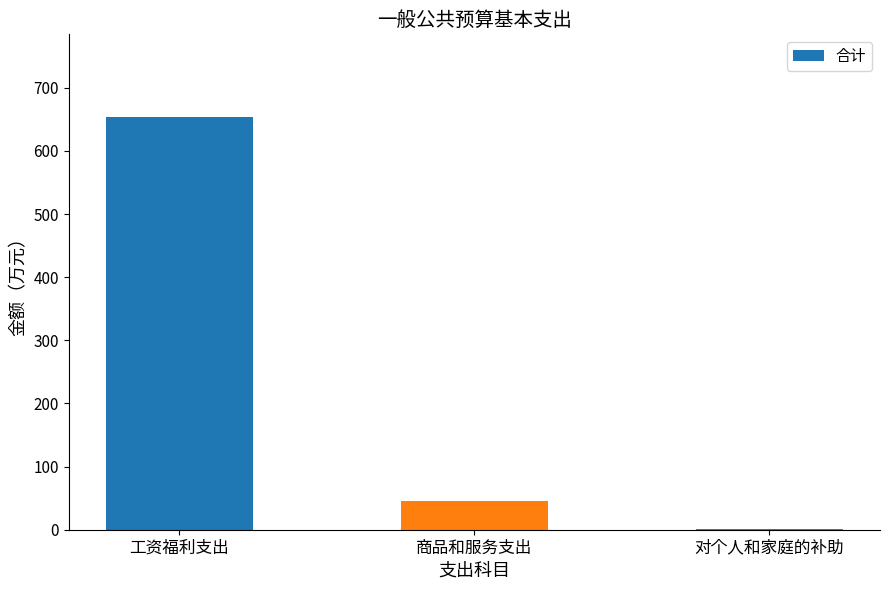

Reading right to left, extract all data points from this chart.

0.5	46.1	654.0